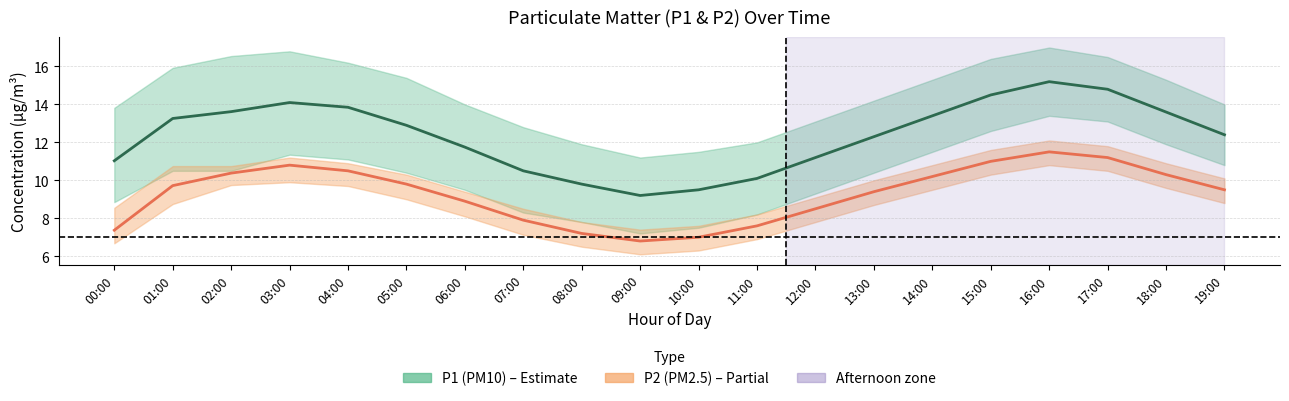

Is this an area chart (filled region under the line)?

No